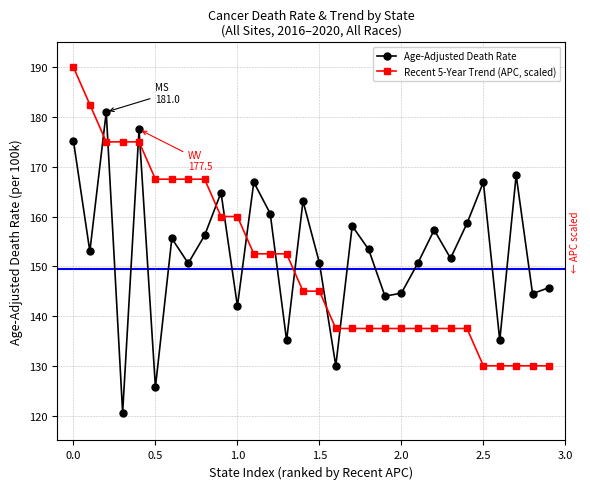

What is the sum of all Age-Adjusted Death Rate values?

4587.3